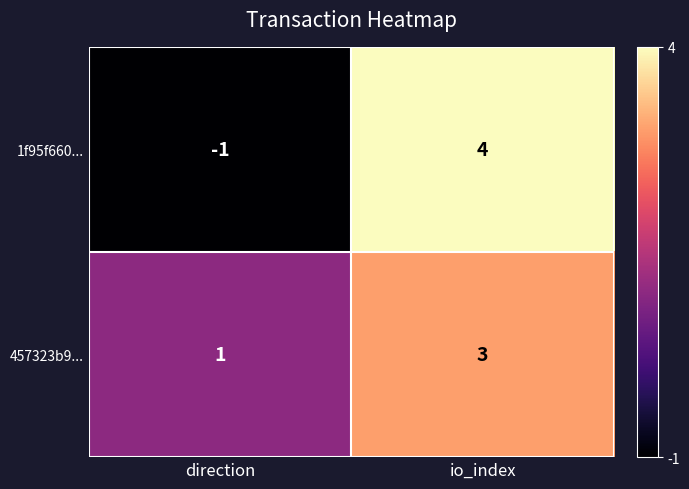

What is the spread (max minus min) of values at io_index?

1